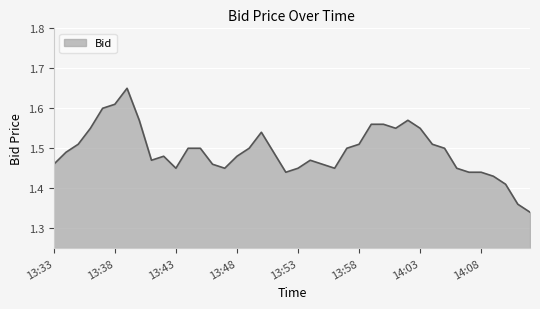

What is the difference between the maximum and second lowest values?

0.3